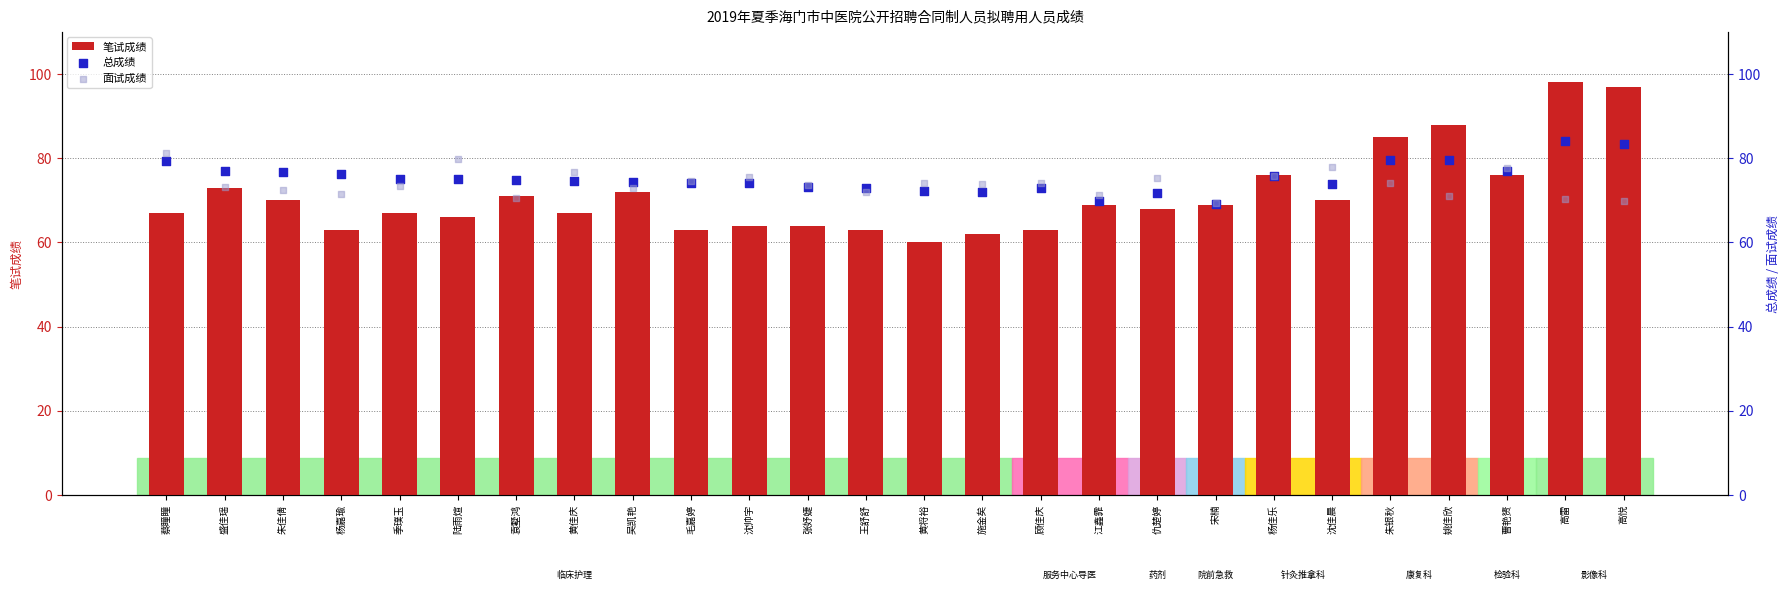

Which series contains the lowest Y value?

笔试成绩